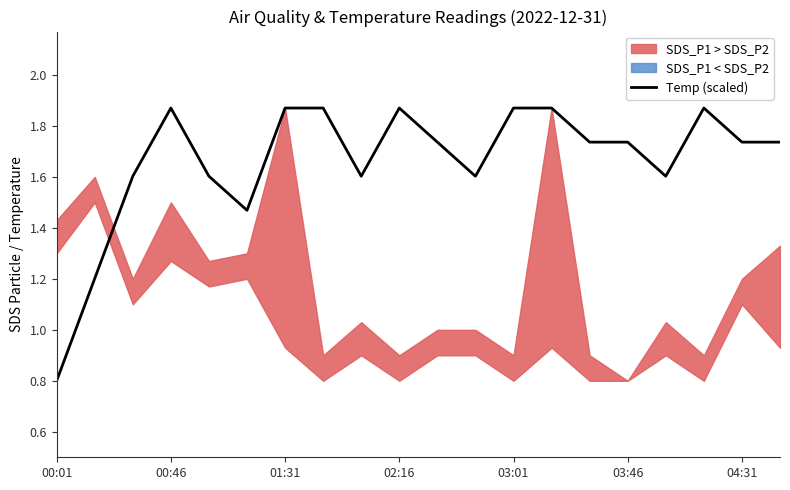

Reading left to right, what are all the values shown in this chart?

0.8	1.2	1.6	1.9	1.6	1.5	1.9	1.9	1.6	1.9	1.7	1.6	1.9	1.9	1.7	1.7	1.6	1.9	1.7	1.7